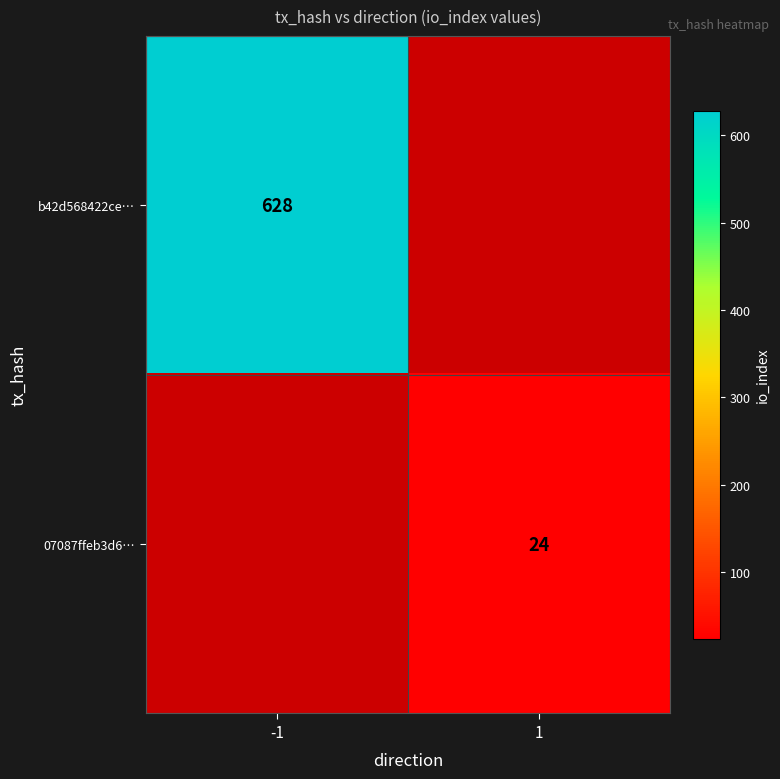

How many categories are shown in the chart?

2